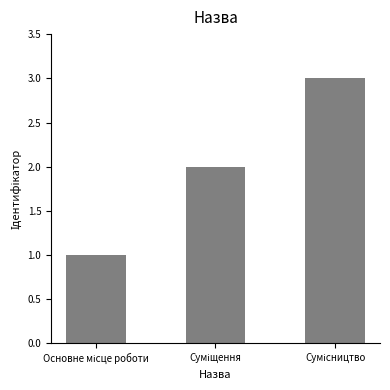

What is the sum of all values?

6